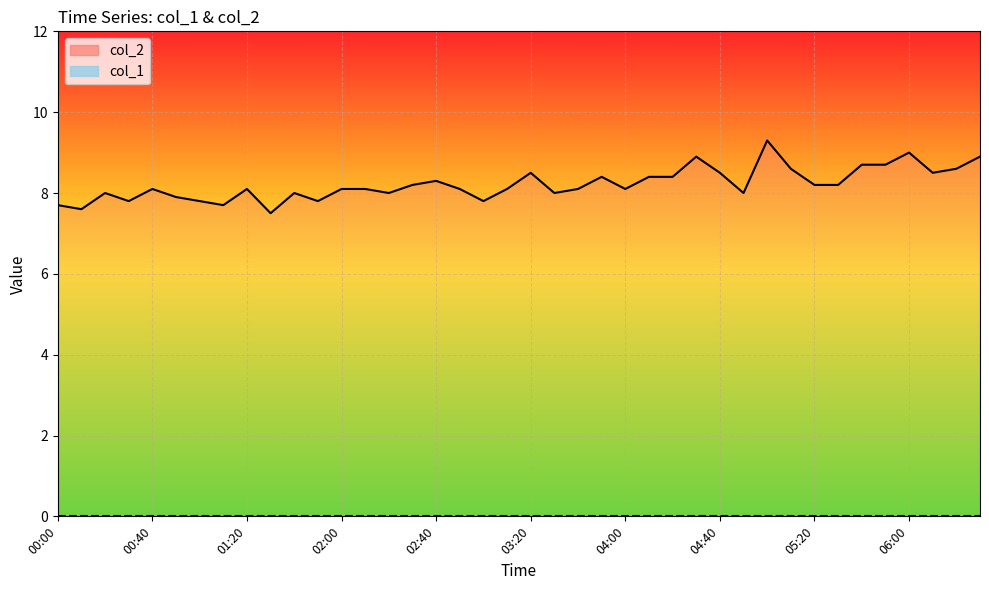

What is the change in value from 03:10 to 05:30?

+0.1